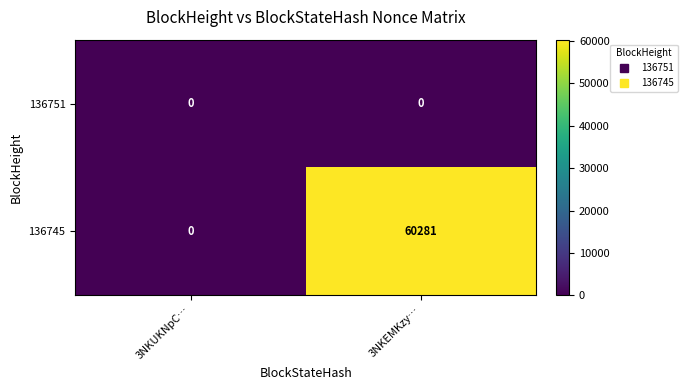

Which series has the widest spread of values?

136745